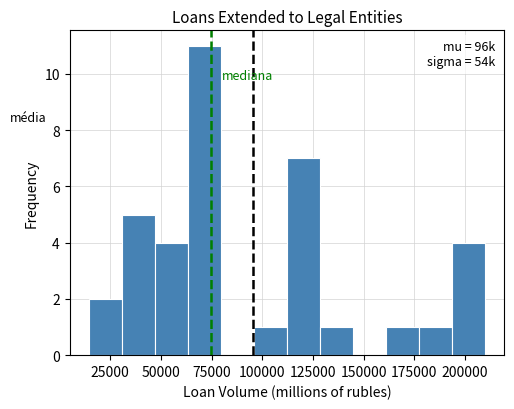

Read against the x-axis, roughly where is the centre of the tallest bar?

70000